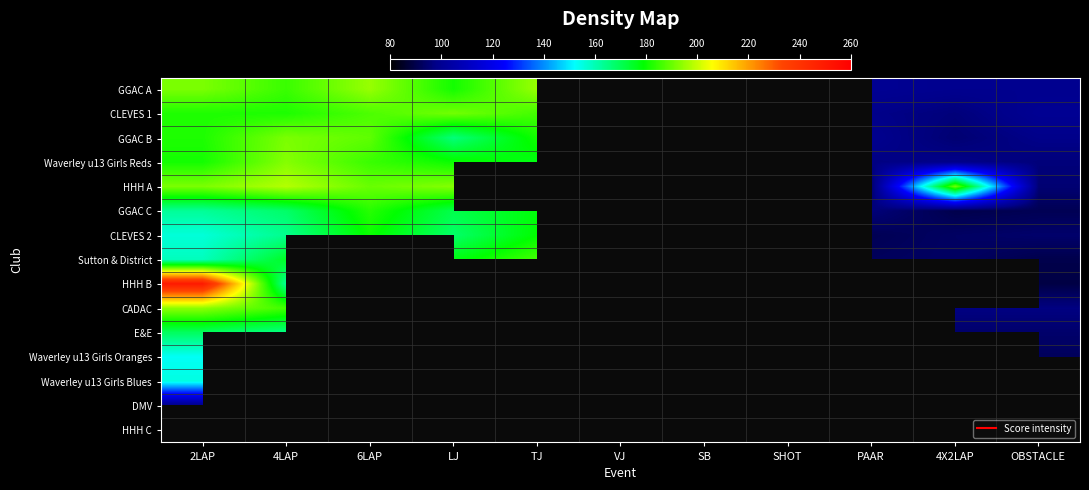

List the series in order of their peak value, lowest first.

DMV, Waverley u13 Girls Blues, Waverley u13 Girls Oranges, E&E, CLEVES 2, GGAC C, Sutton & District, GGAC B, Waverley u13 Girls Reds, CADAC, GGAC A, CLEVES 1, HHH A, HHH B, HHH C